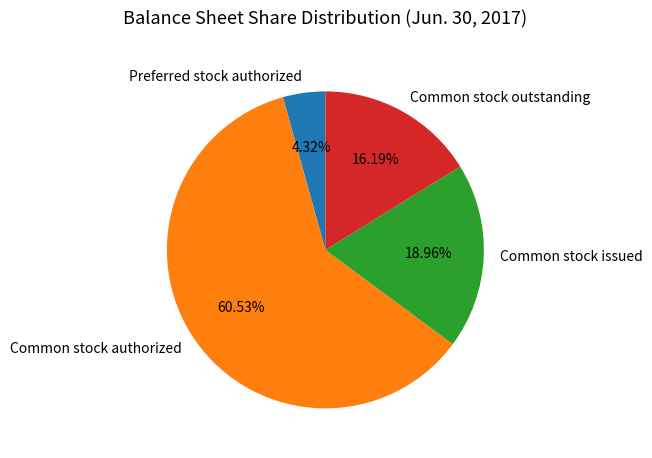

True or false: Common stock authorized accounts for 61% of the total.

True